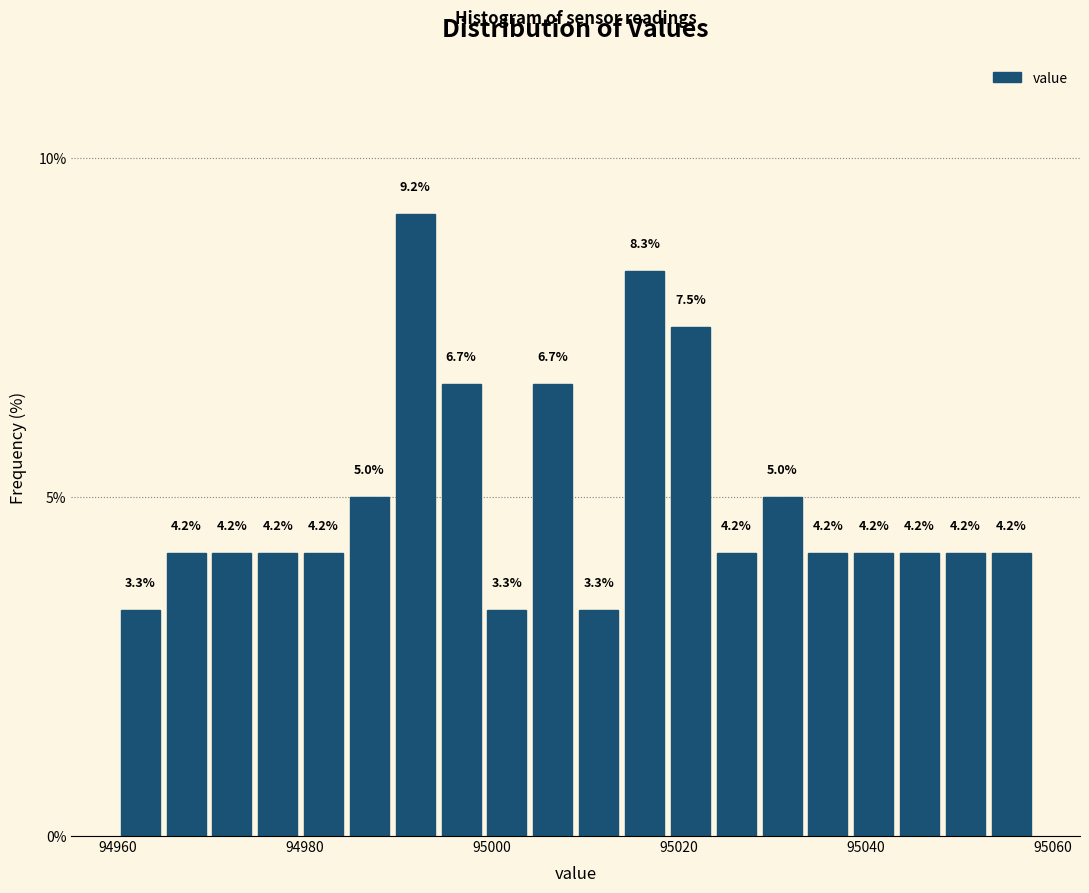

Around what value on the x-axis is the tallest bar? Give the approximate position of its centre, as read against the axis.

94992